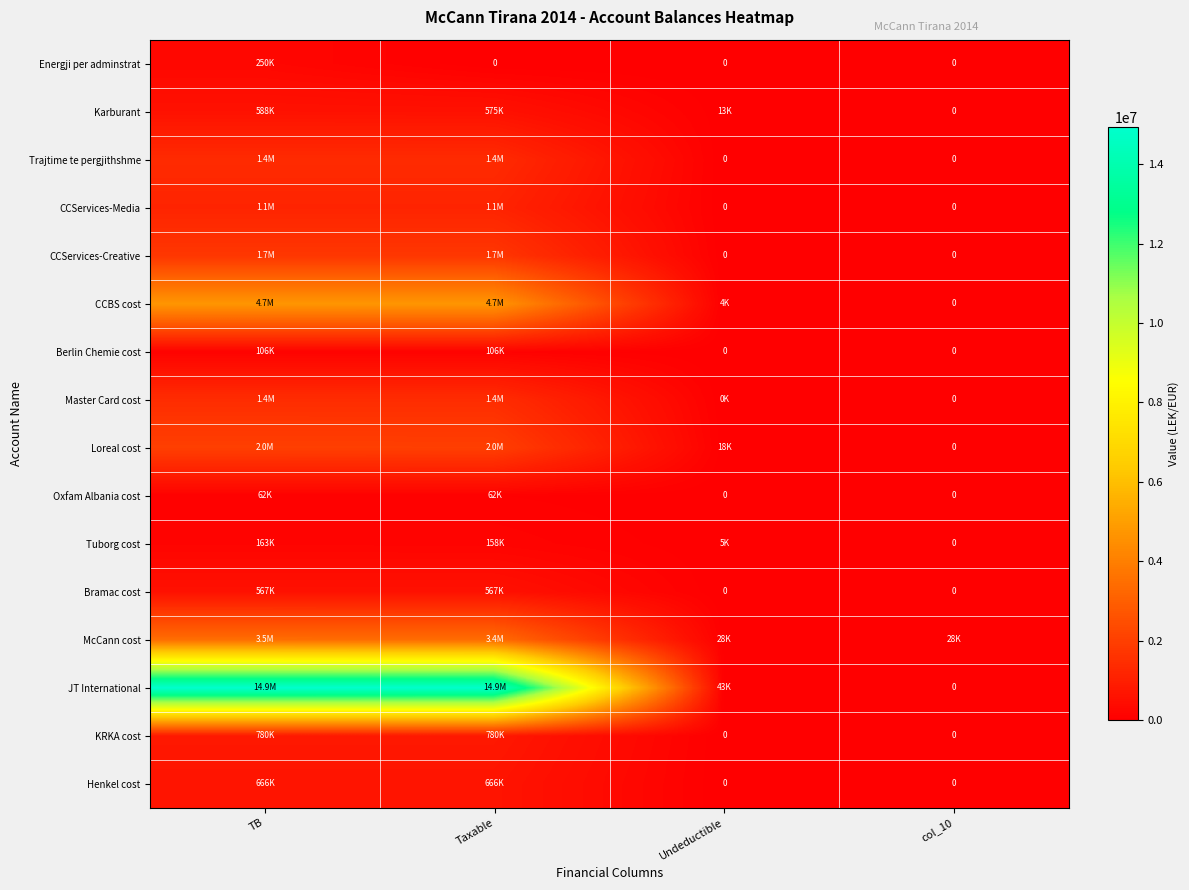

Where does the Master Card cost series first go above 1433753?

TB